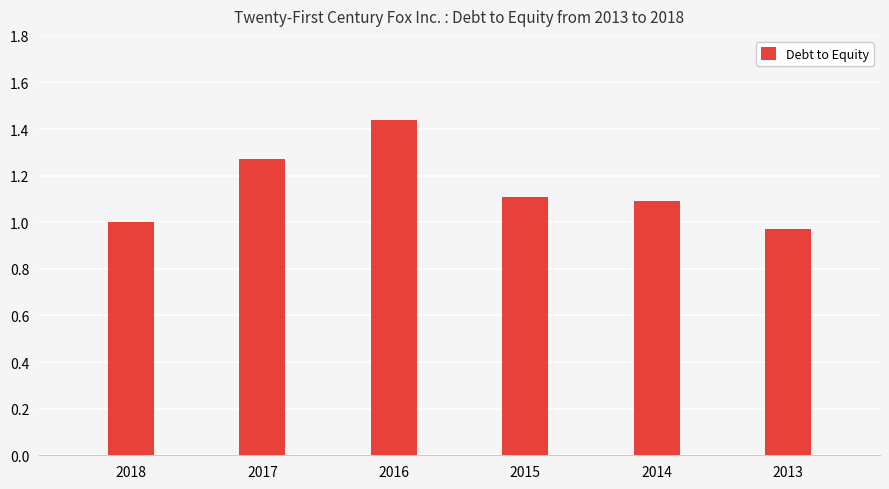

How many bars are there in total?

6